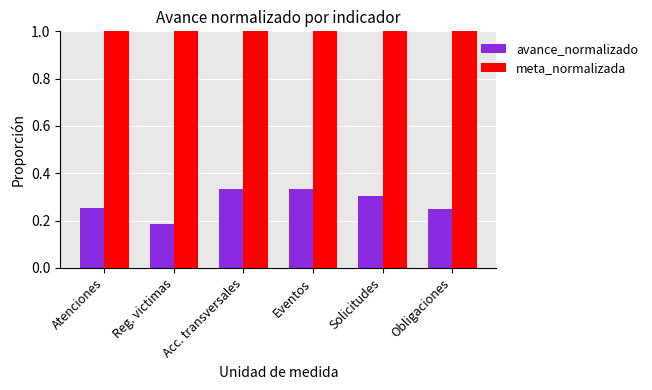

At how many categories does at least one series exceed 0?

6